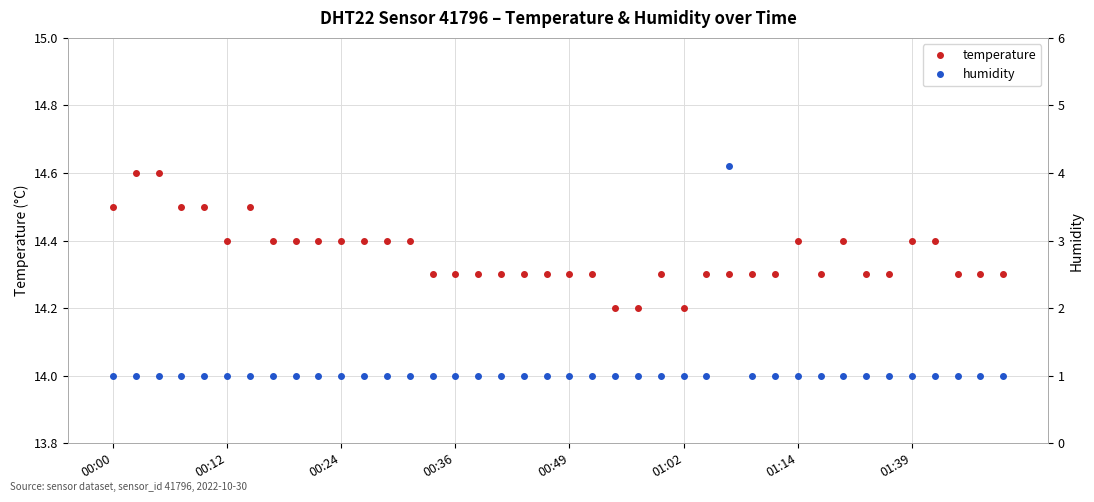

Which category has the lowest value in the temperature series?

22